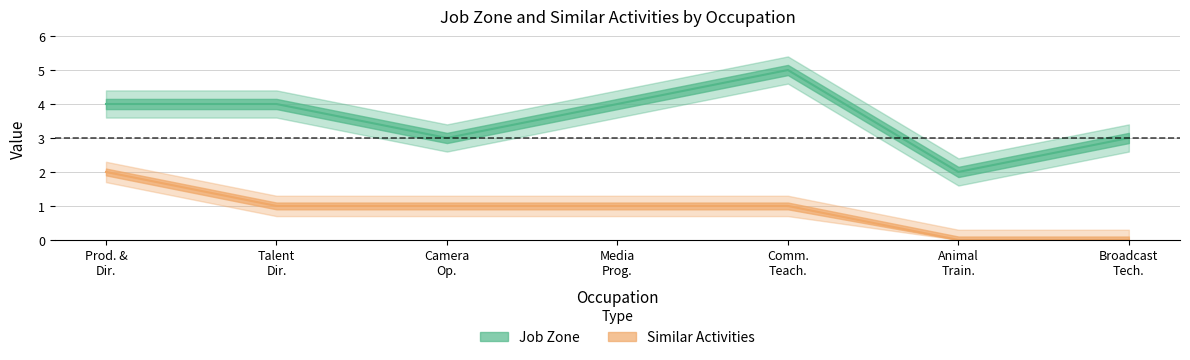

Where is the first local minimum for Job Zone?

Camera Op.